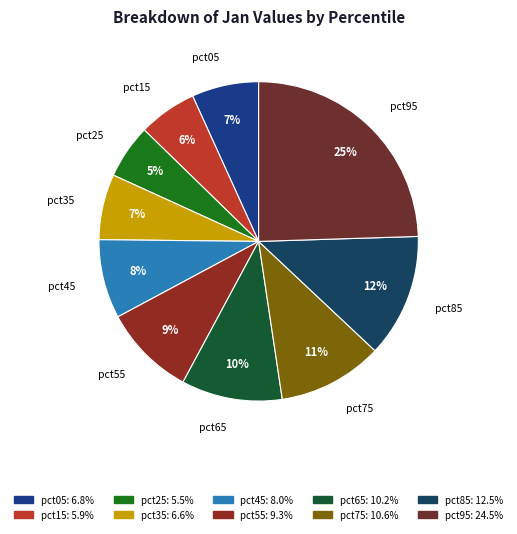

Combined, do pct75 and pct25 account for over 50%?

No